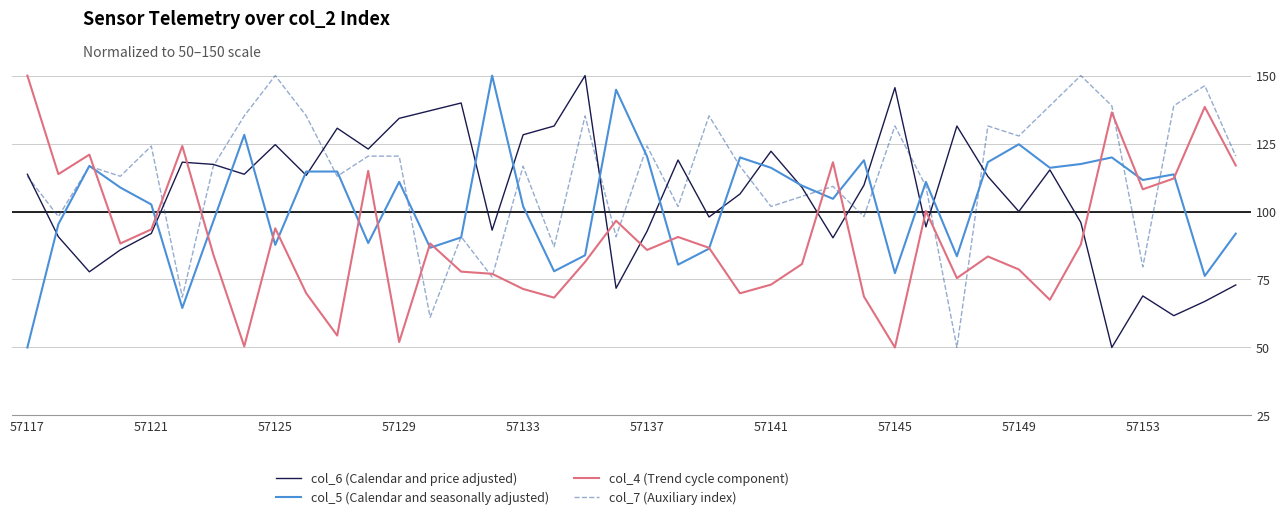

Does the chart have visible grid lines?

Yes